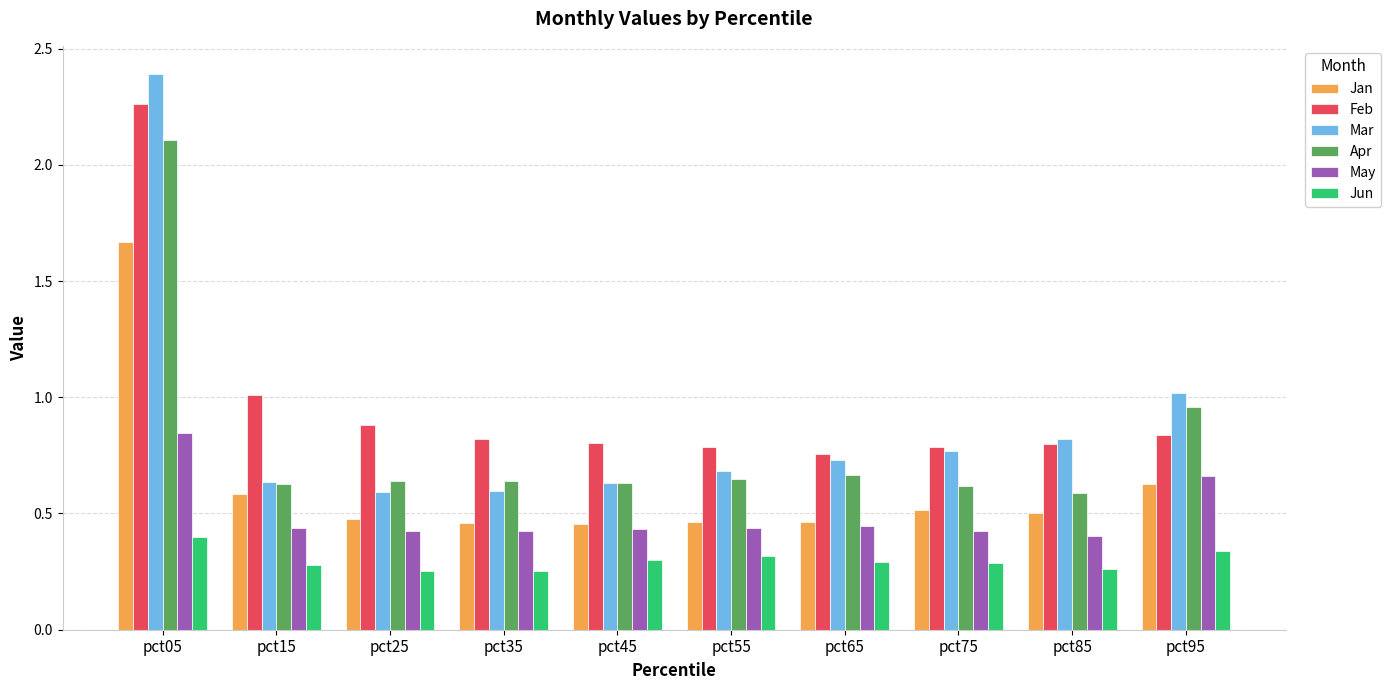

What is the difference between the second highest and second lowest values in the Jan series?

0.2